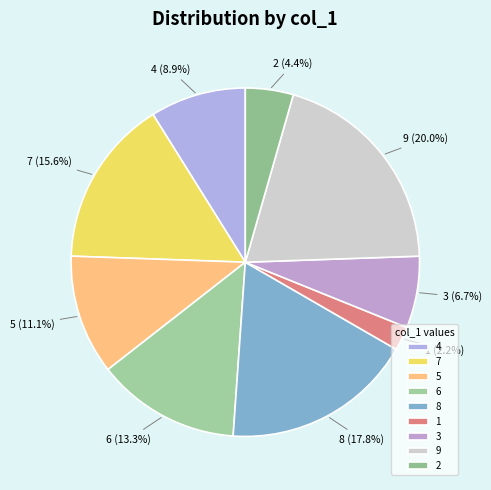

What is the largest slice in the pie chart?

9